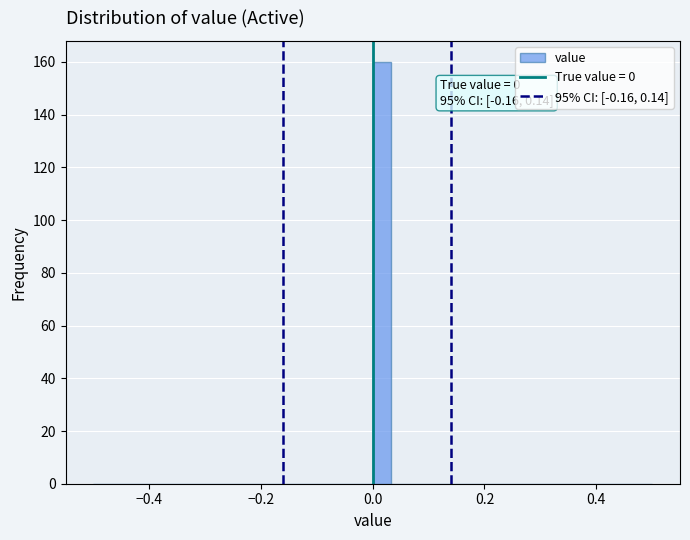

Around what value on the x-axis is the tallest bar? Give the approximate position of its centre, as read against the axis.

0.02